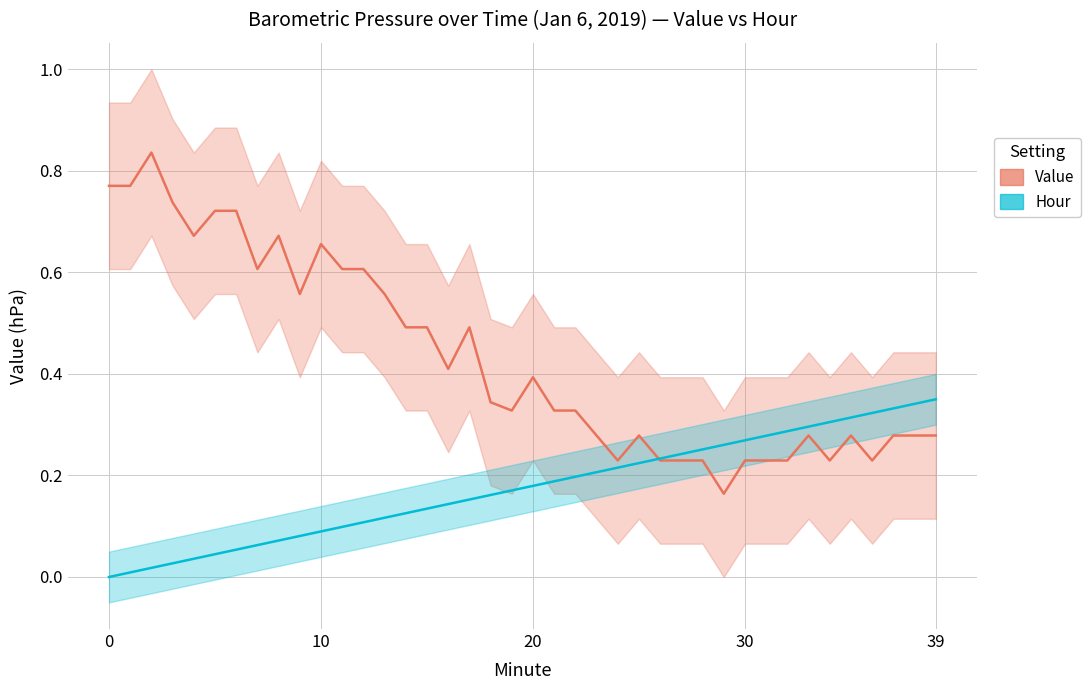

Between which two adjacent categories do Hour and Value first intersect?

25 and 26